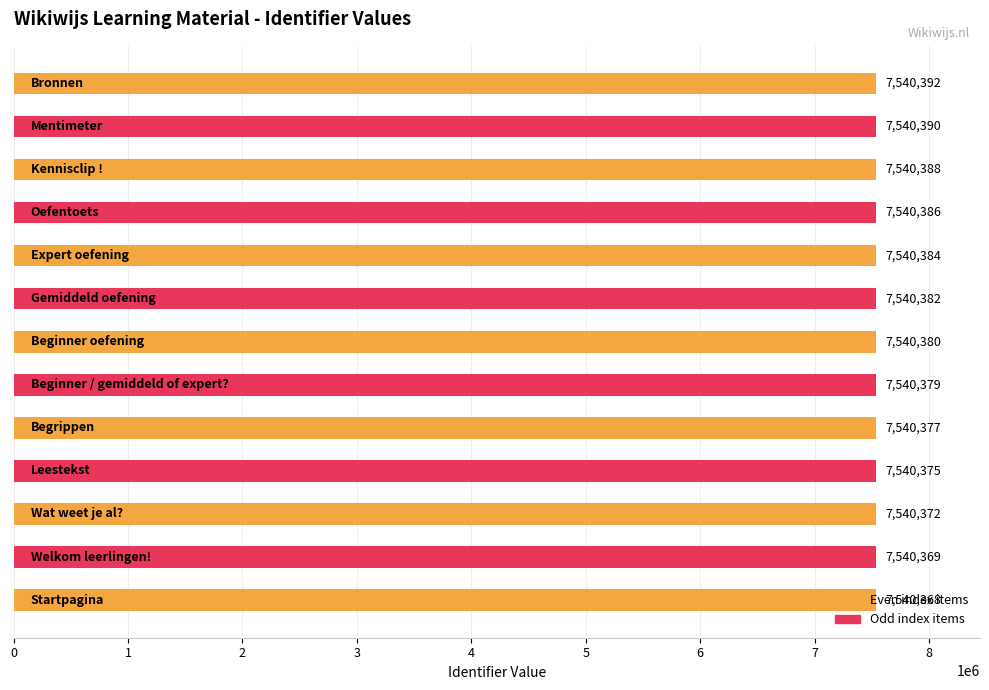

What is the smallest value displayed?

7540368